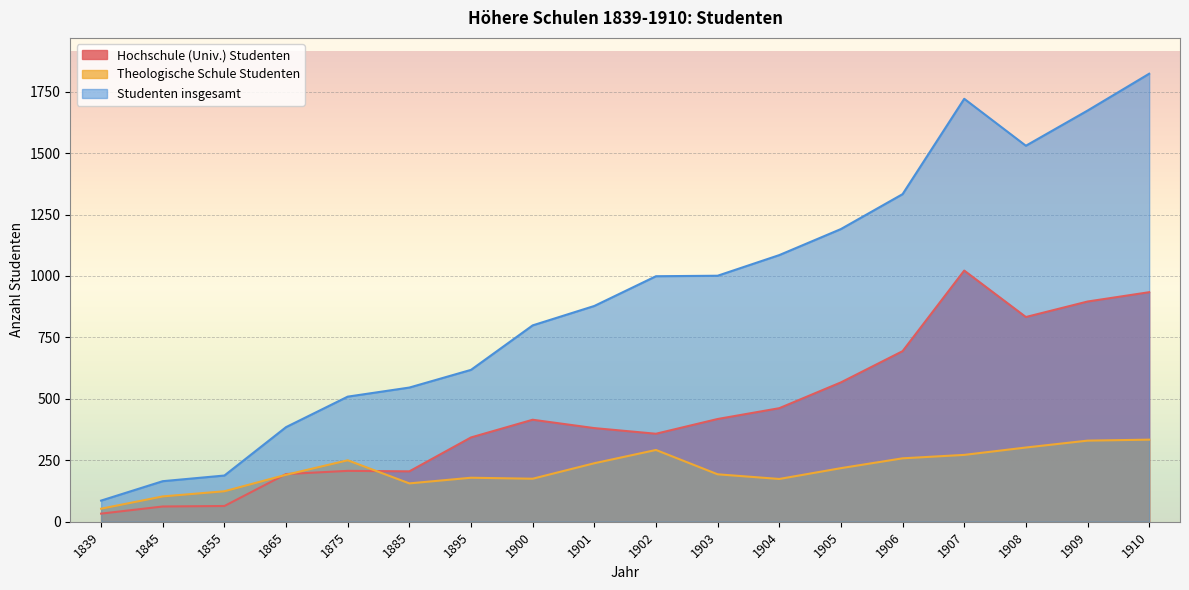

True or false: Theologische Schule Studenten and Studenten insgesamt cross at least once.

False